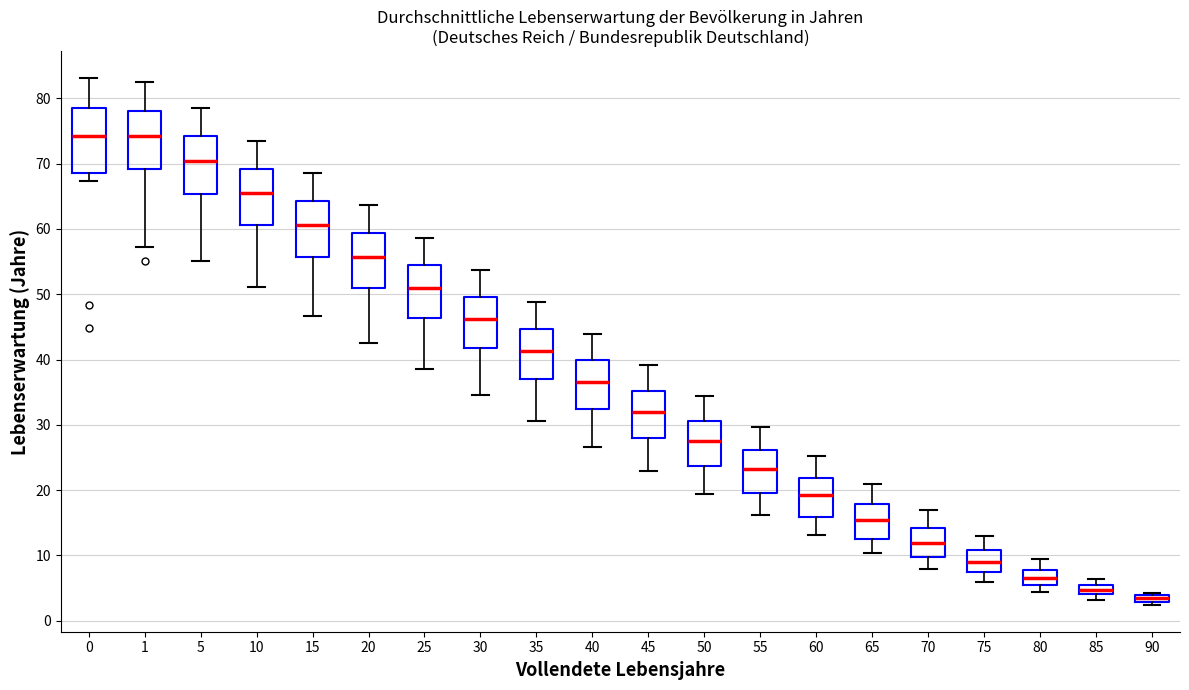

Comparing the boxes themselves (not the whiskers), which one is the tallest?

0